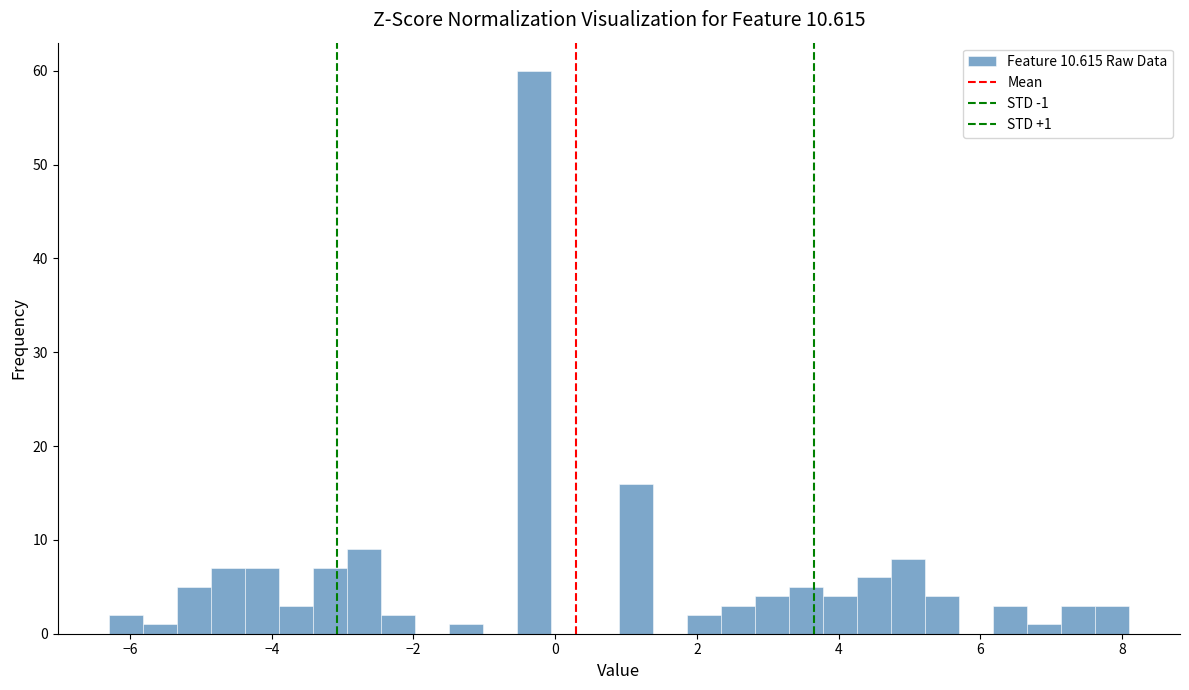

Around what value on the x-axis is the tallest bar? Give the approximate position of its centre, as read against the axis.

-0.2